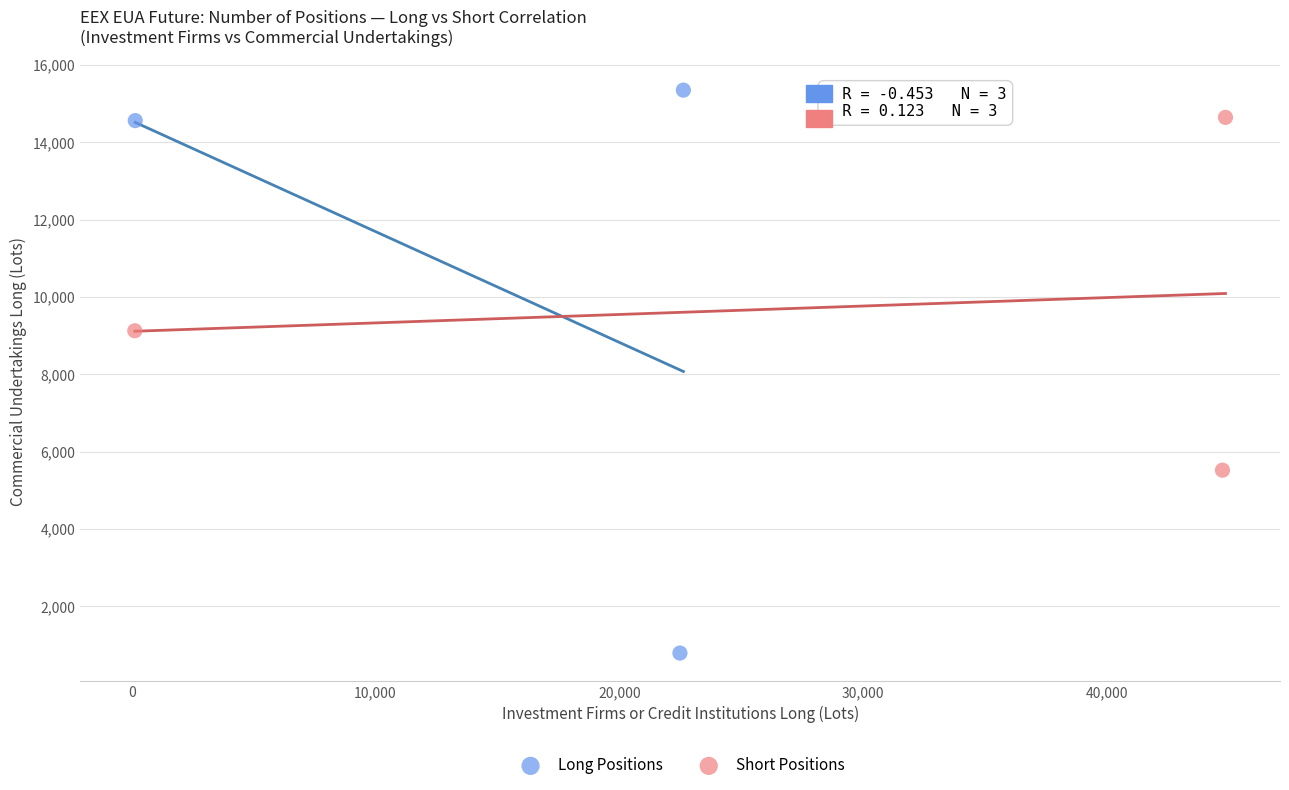

Which series reaches the minimum Y coordinate?

Long Positions